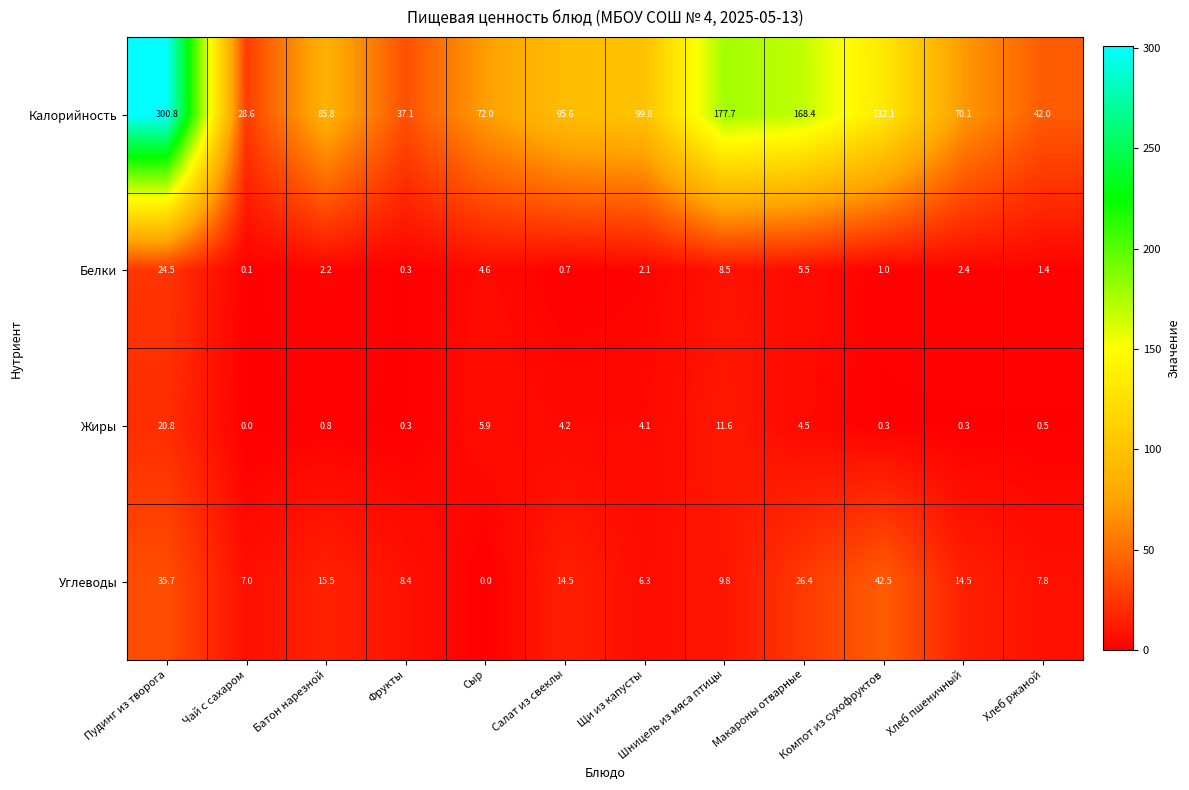

True or false: Жиры has a value of 2.8 at Макароны отварные.

False